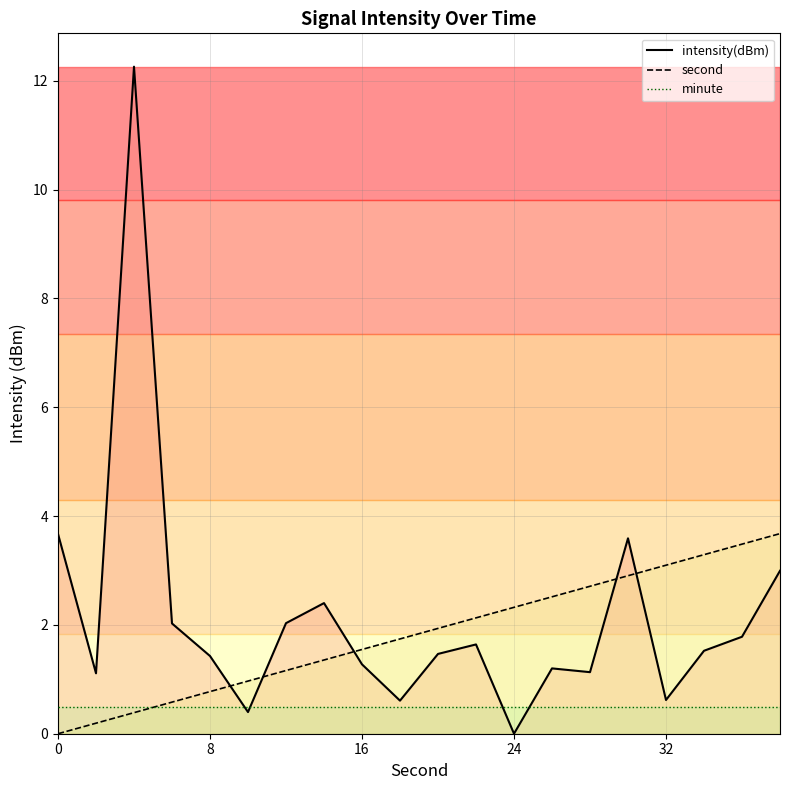

At how many categories does at least one series exceed 8?

1